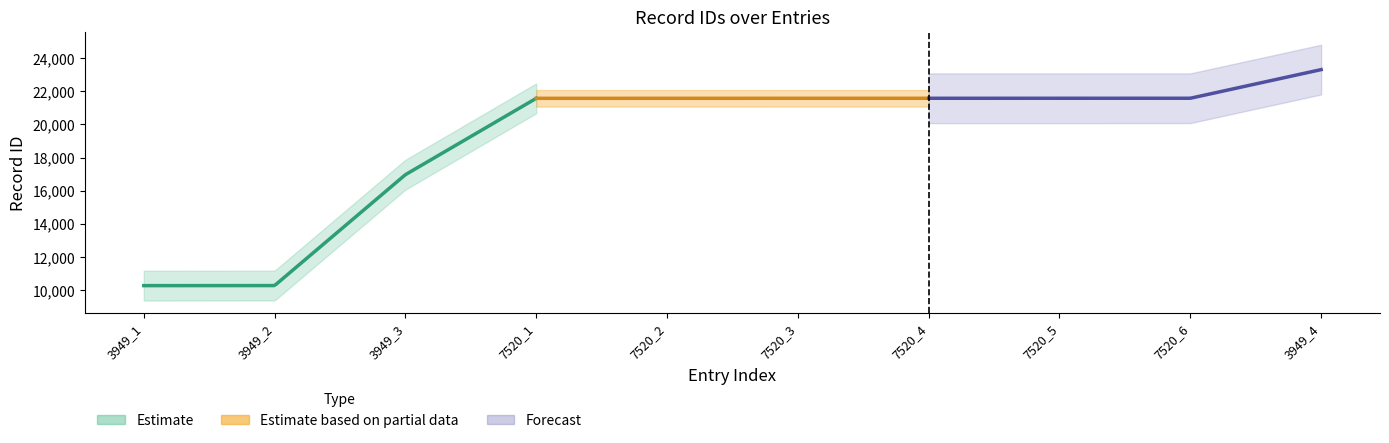

Read the value at 3949_2, to the nearest 10.

10270